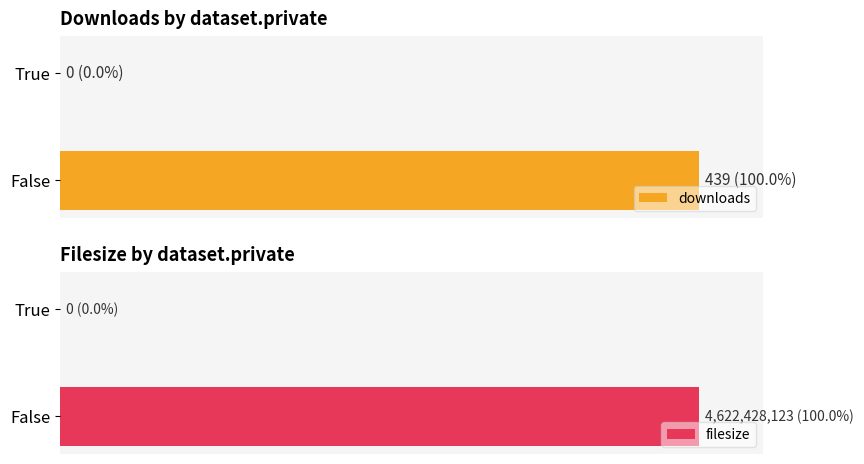

Does the chart contain any negative values?

No